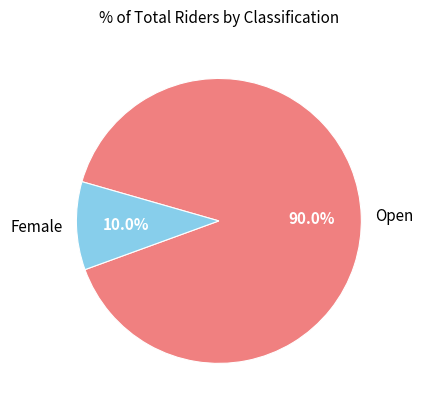

Which has a higher value, Open or Female?

Open